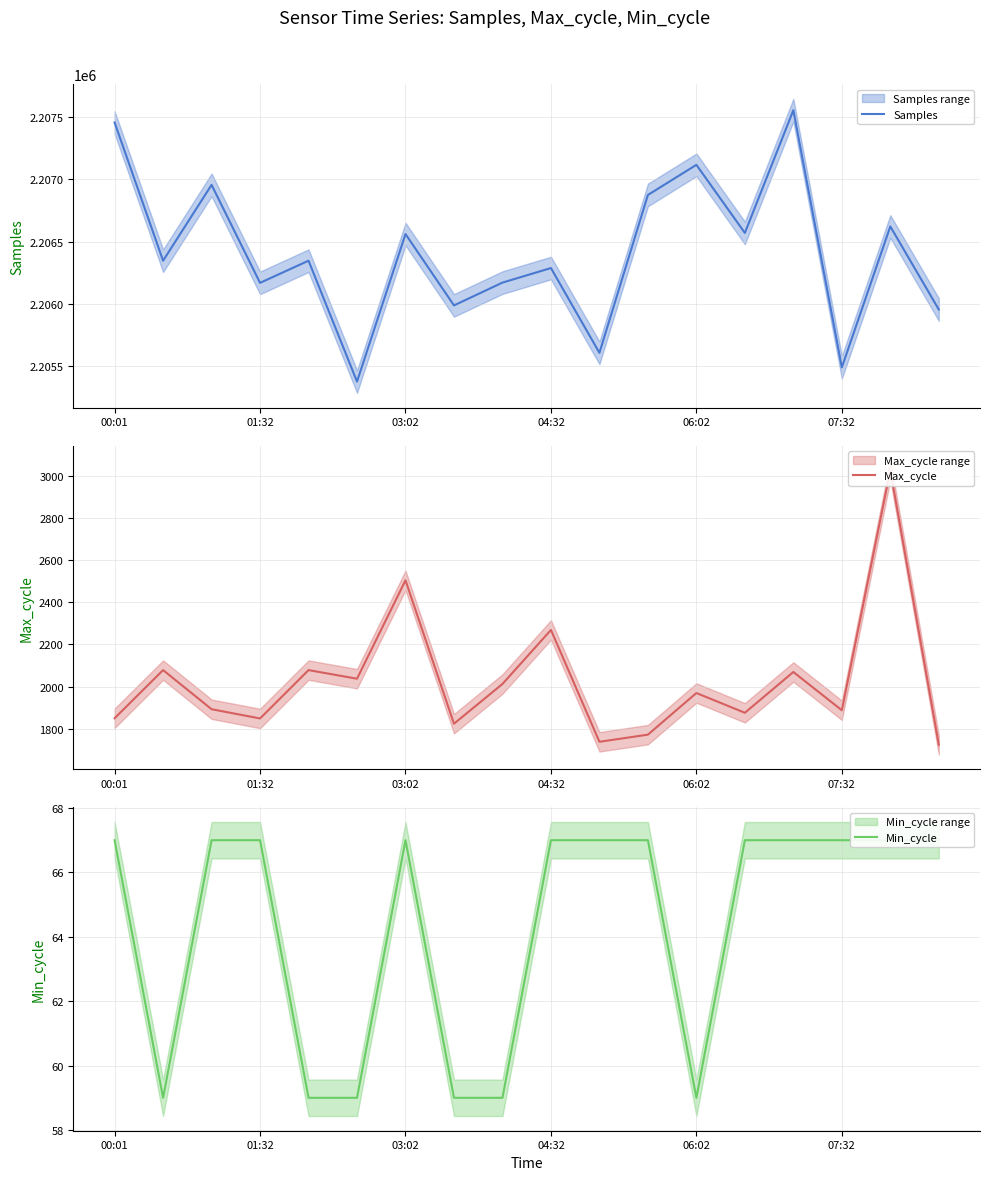

What is the approximate value of Samples at 8?

2206171